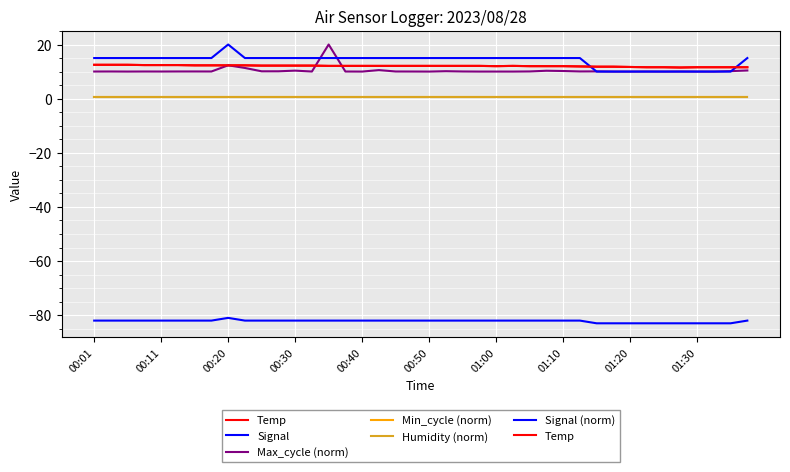

Which series has the largest total across all categories?

Signal (norm)